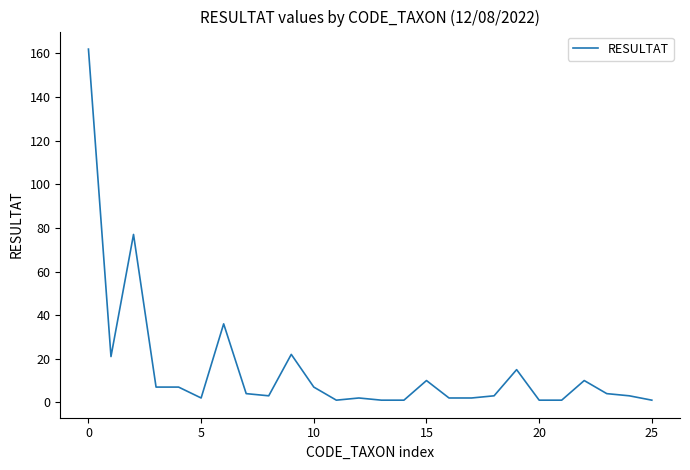

What is the maximum value shown in the chart?

162